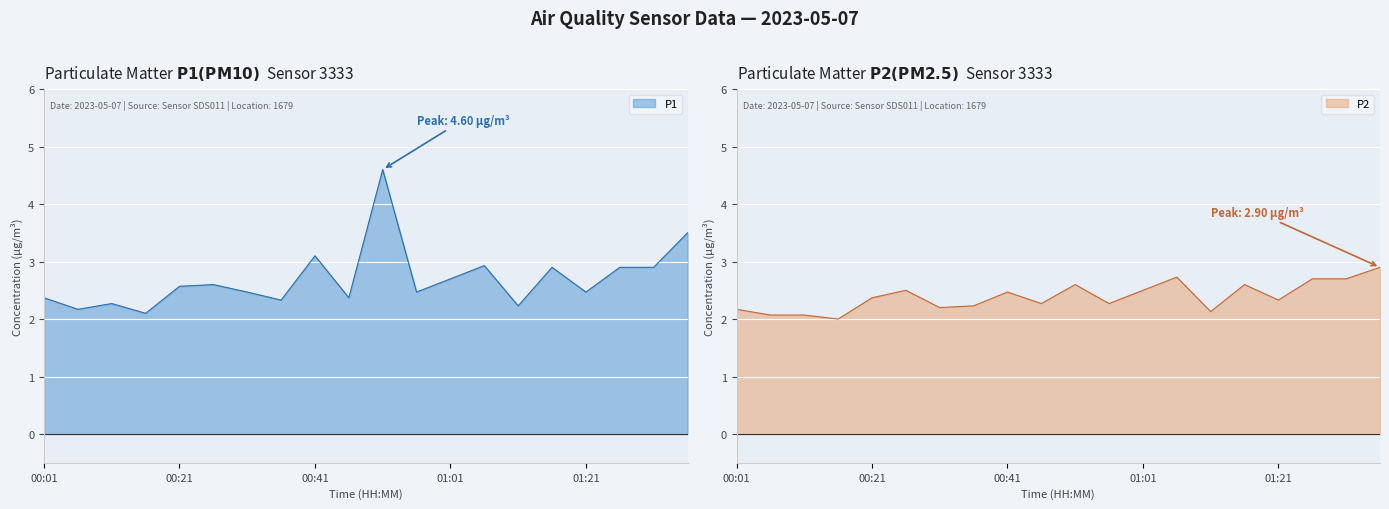

What is the sum of all P1 values?

54.0